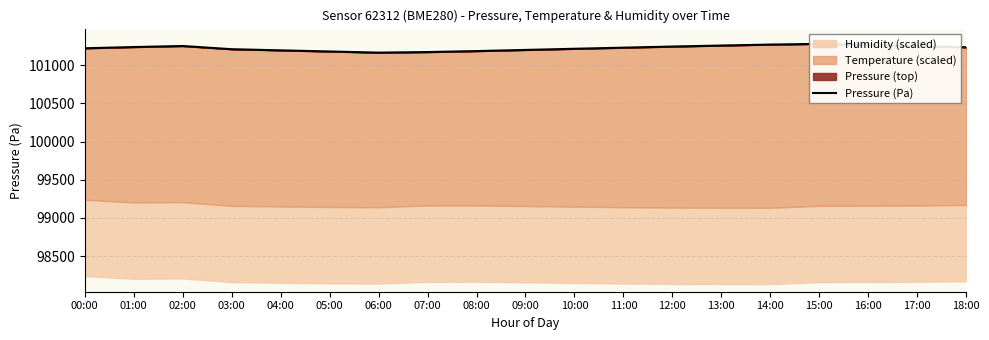

How many data points are less than 101230?

9